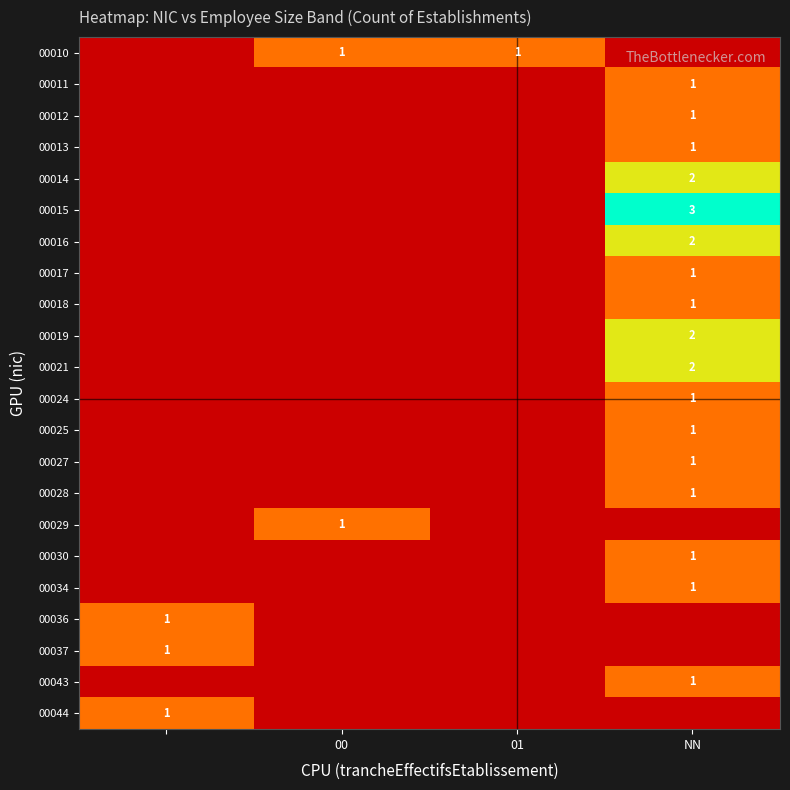

Is it true that 00029 equals 1 at 00?

True